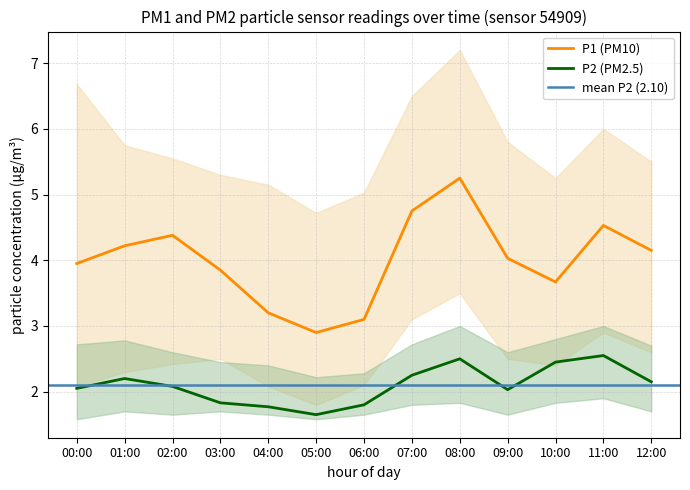

What is the average value of the P1_lower series?

2.5